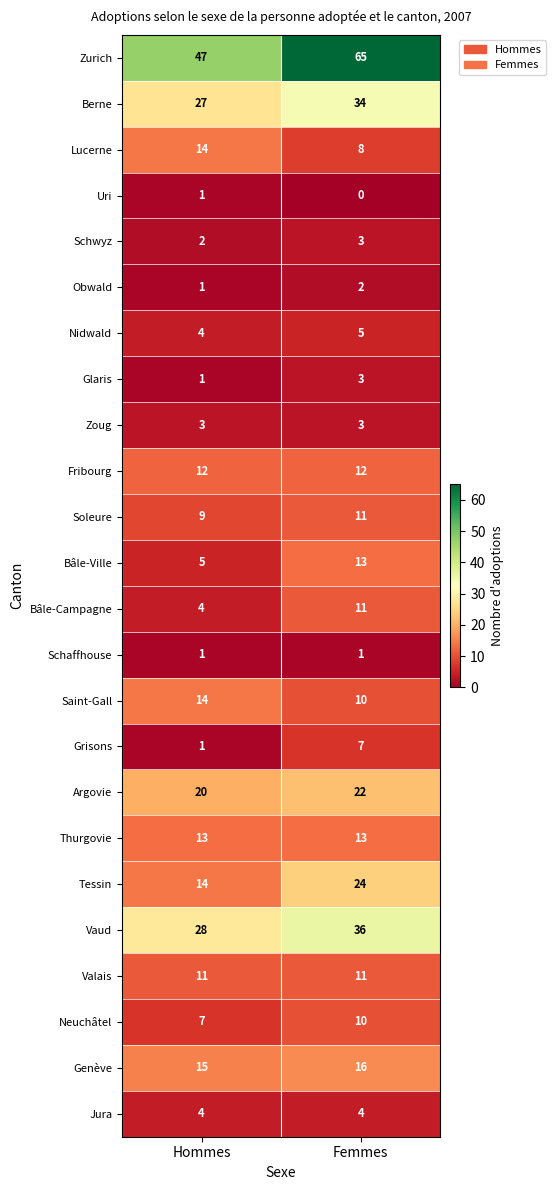

Which series has the largest range (max minus min)?

Zurich